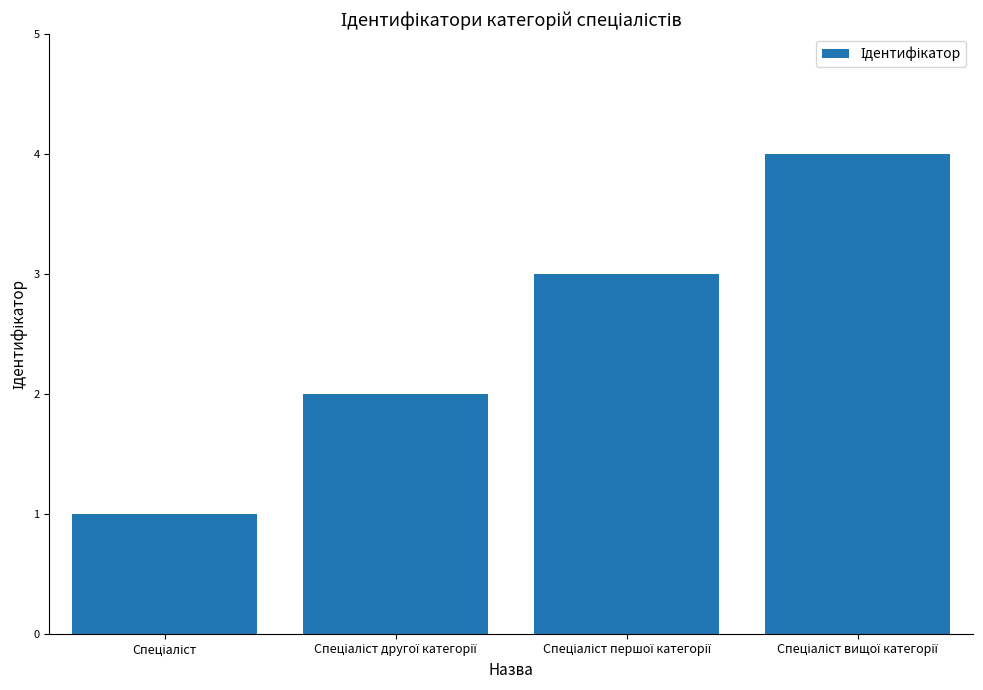

What is the maximum value shown in the chart?

4